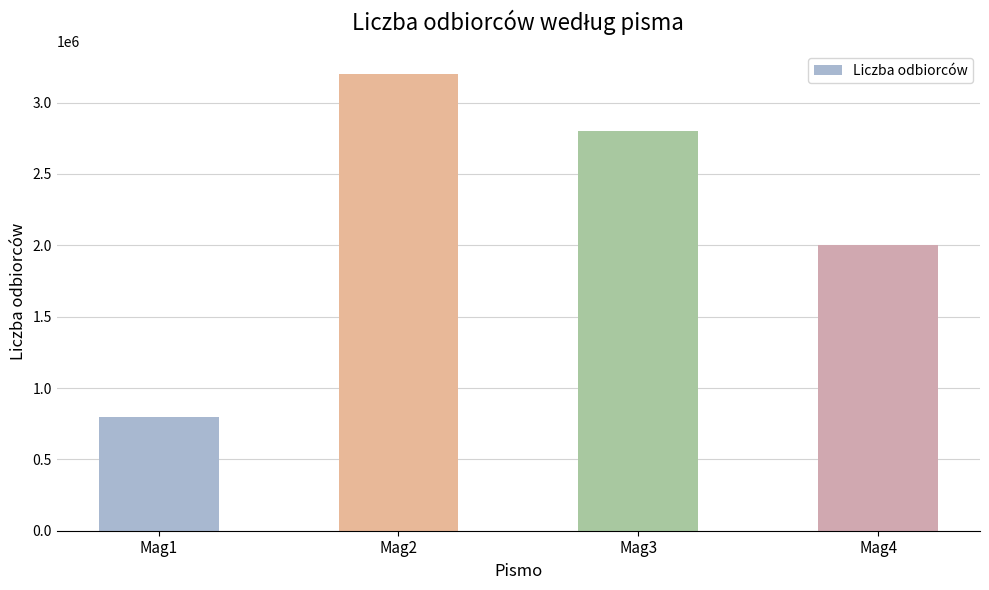

Rank the categories by value from highest to lowest.

Mag2, Mag3, Mag4, Mag1